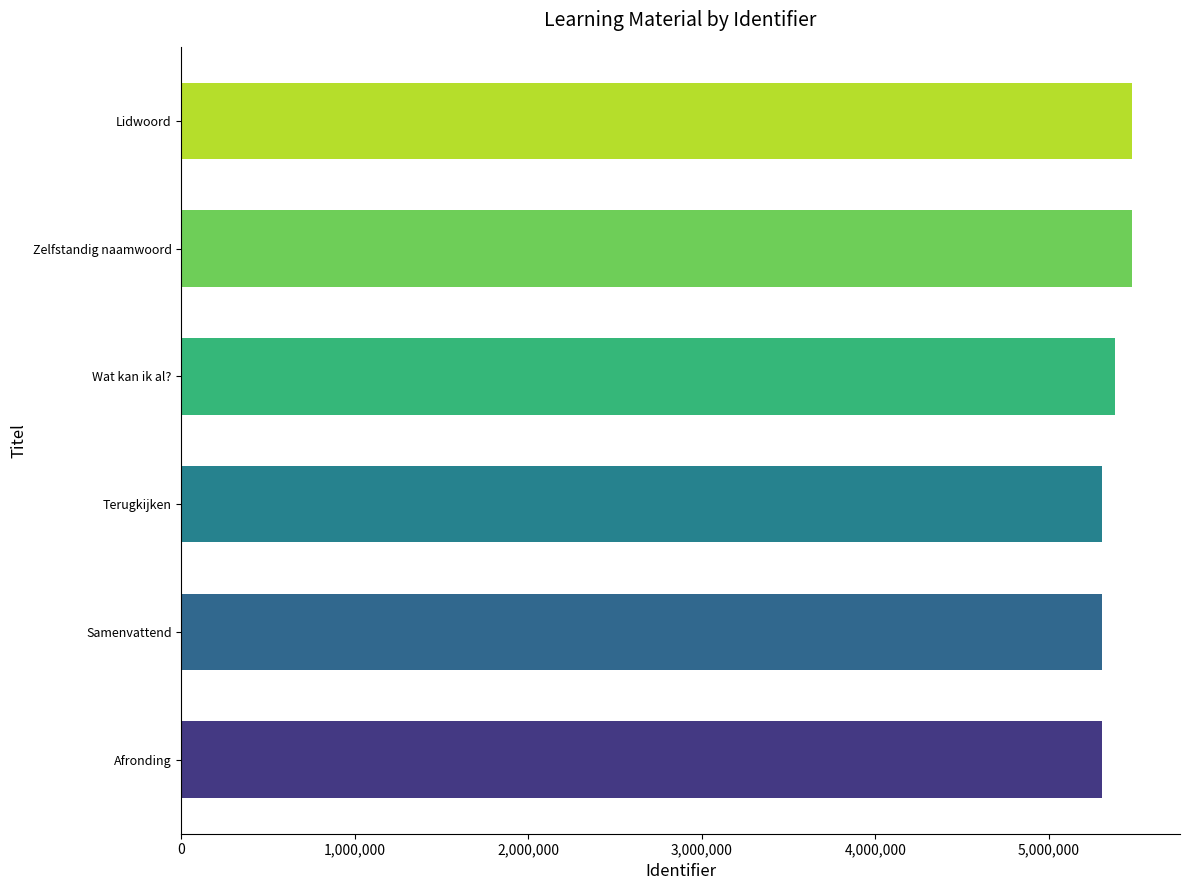

Are the bars horizontal?

Yes